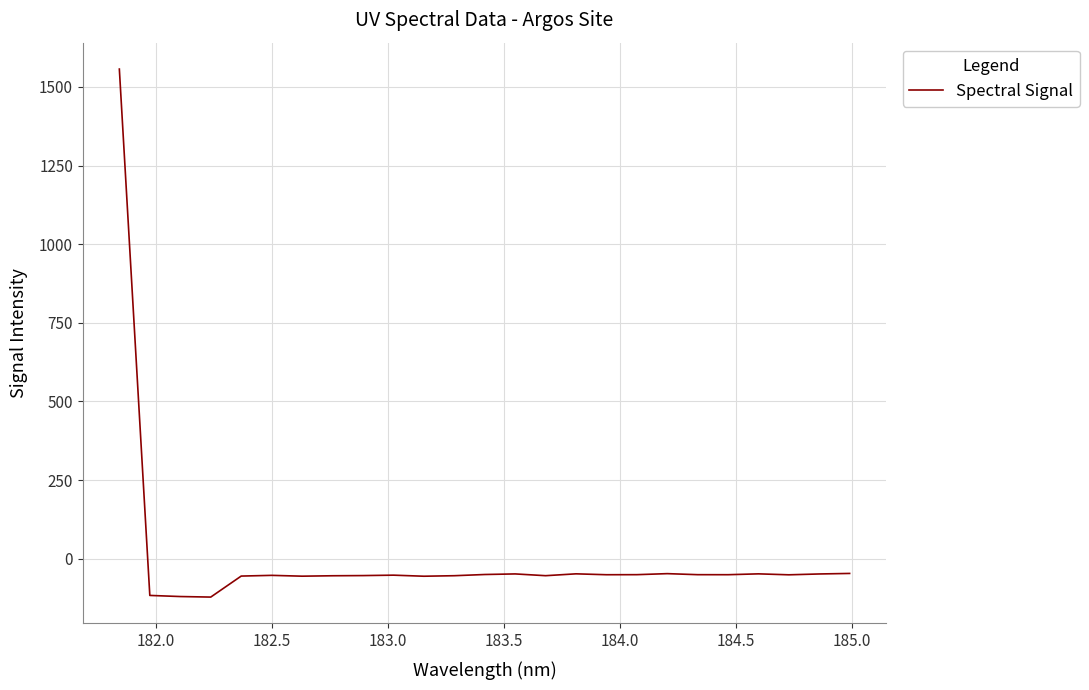

What is the greatest value displayed?

1556.8